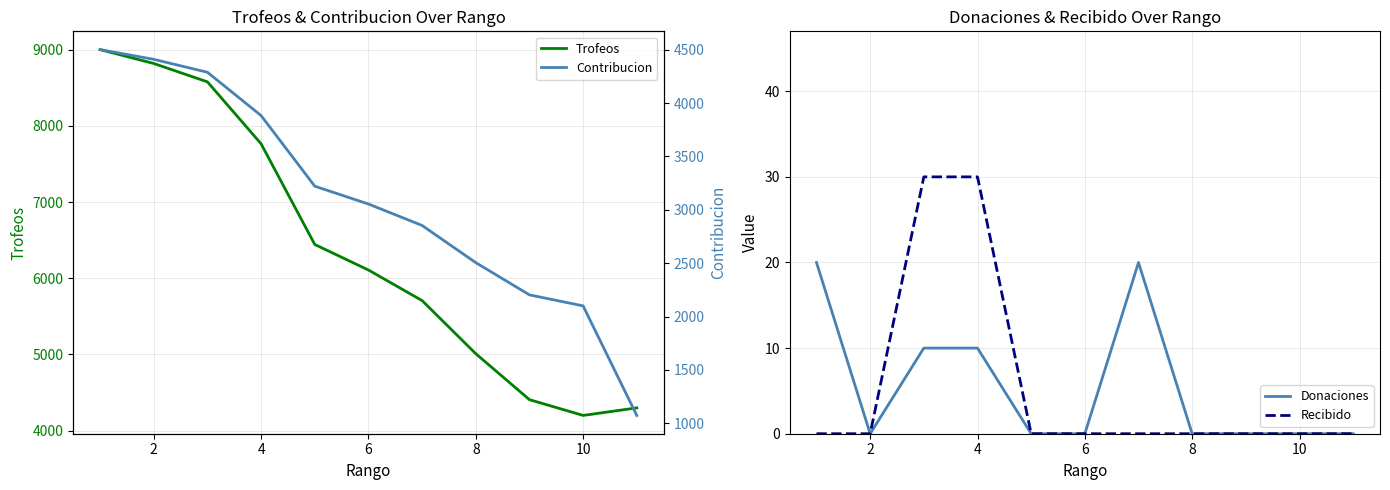

The value of Recibido at 10 is 0. True or false?

True